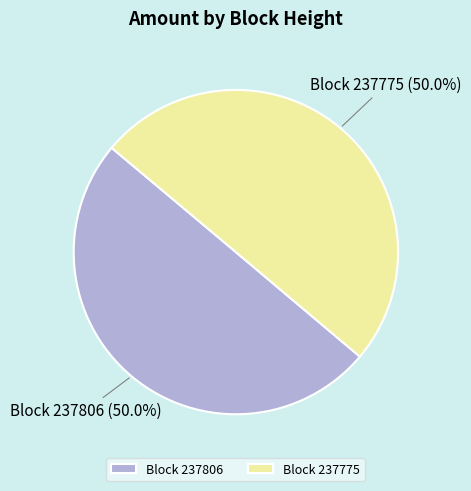

What is the ratio of the value at Block 237775 to the value at Block 237806?

1.0